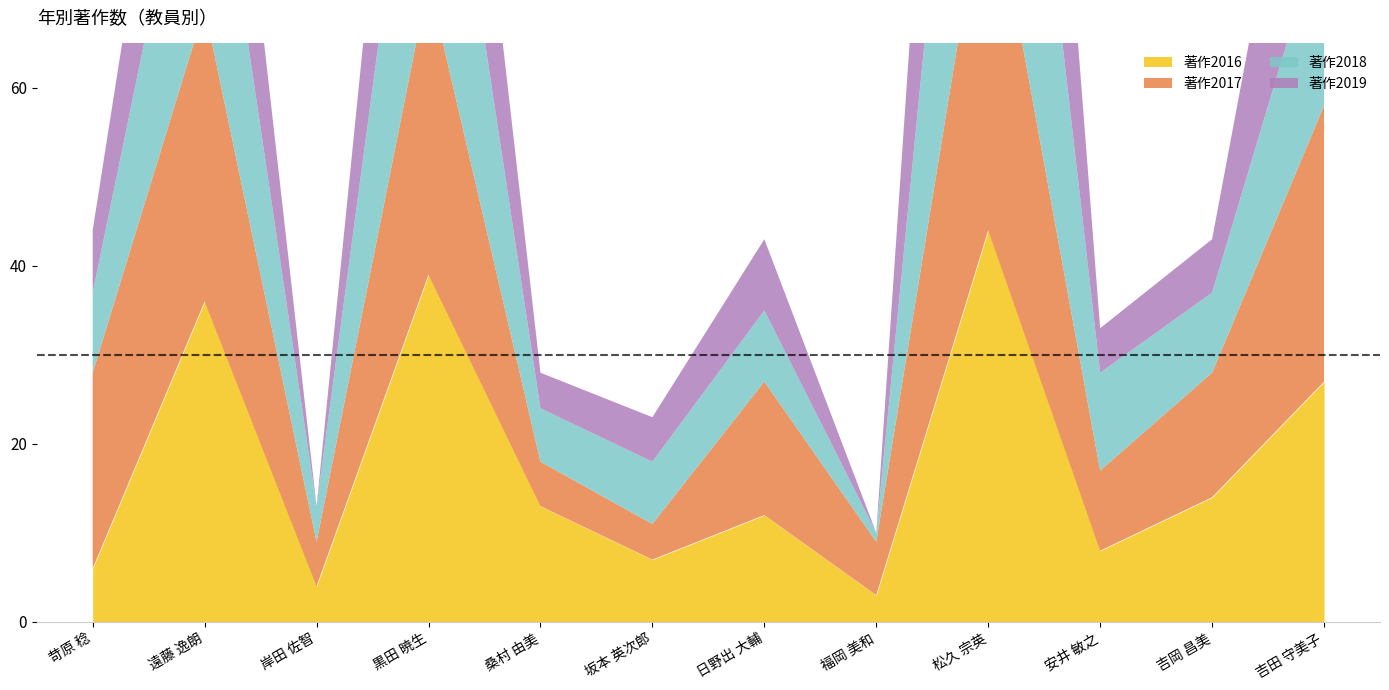

How many series are shown in this chart?

4